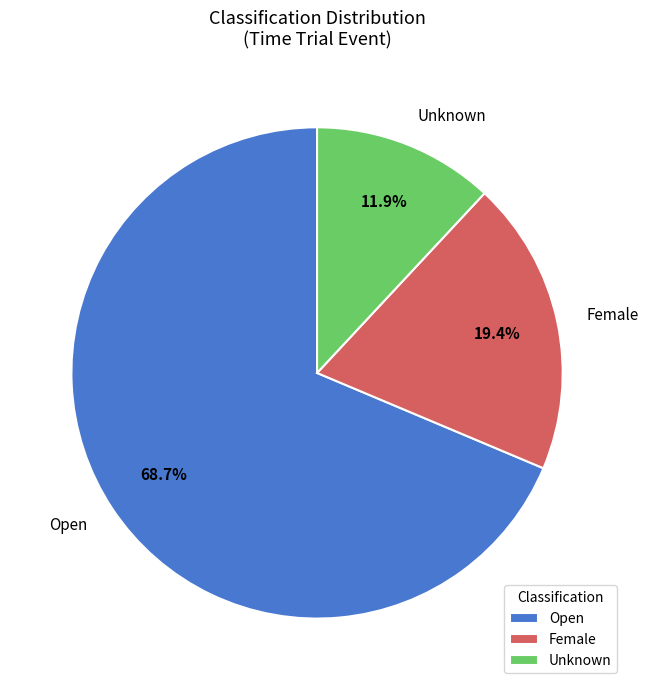

To the nearest percent, what is the difference between the largest and smallest slice percentages?

57%